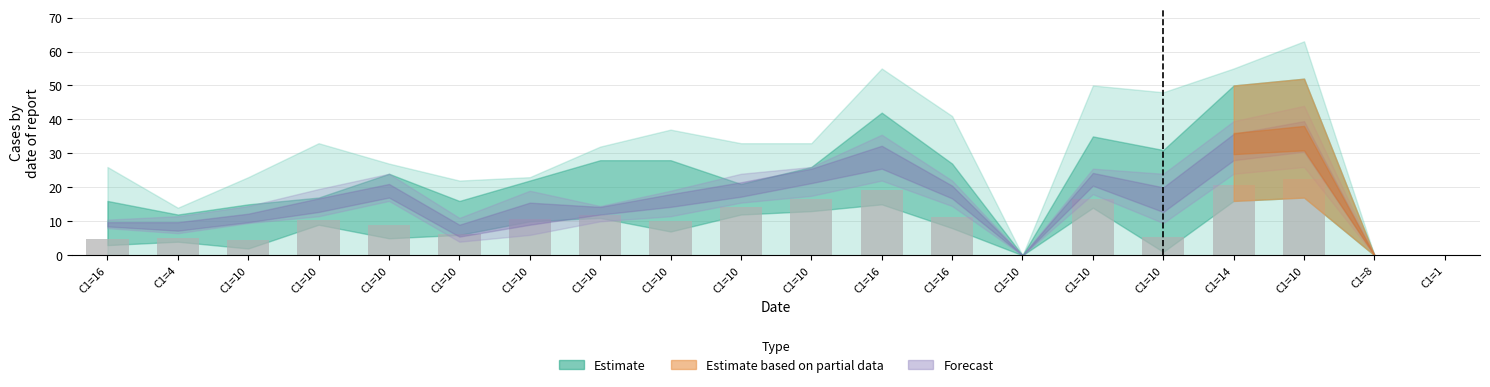

Are the bars horizontal?

No